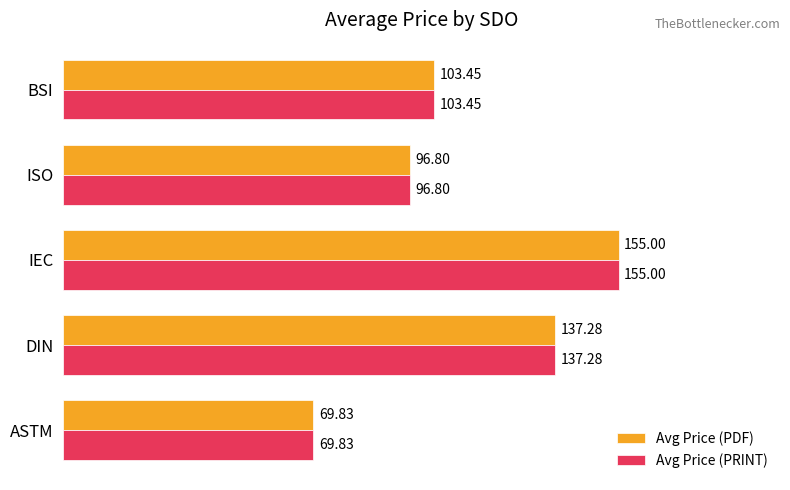

Is the value of Avg Price (PRINT) at ISO greater than the value of Avg Price (PDF) at IEC?

No